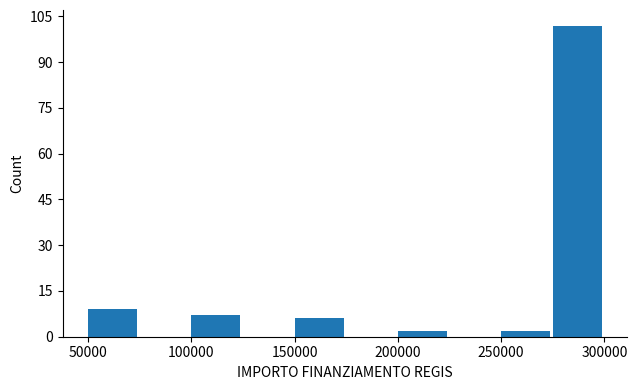

What is the height of the bar covering 200000 to 225000 on the x-axis? The values are not printed on the chart, so give them approximately, as read against the axis.

2